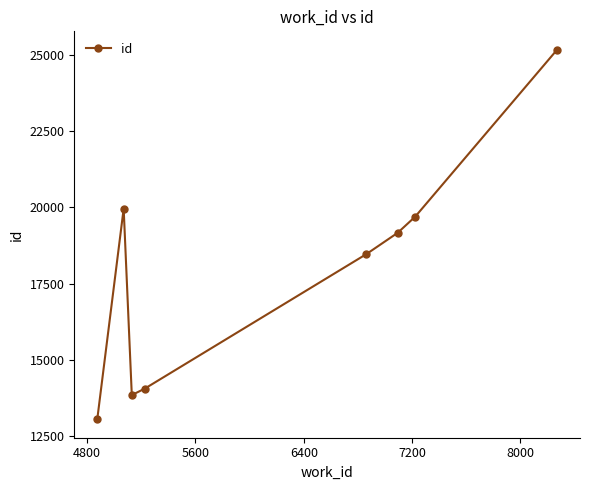

True or false: there are more than 2 points higher than both neighbors.

False